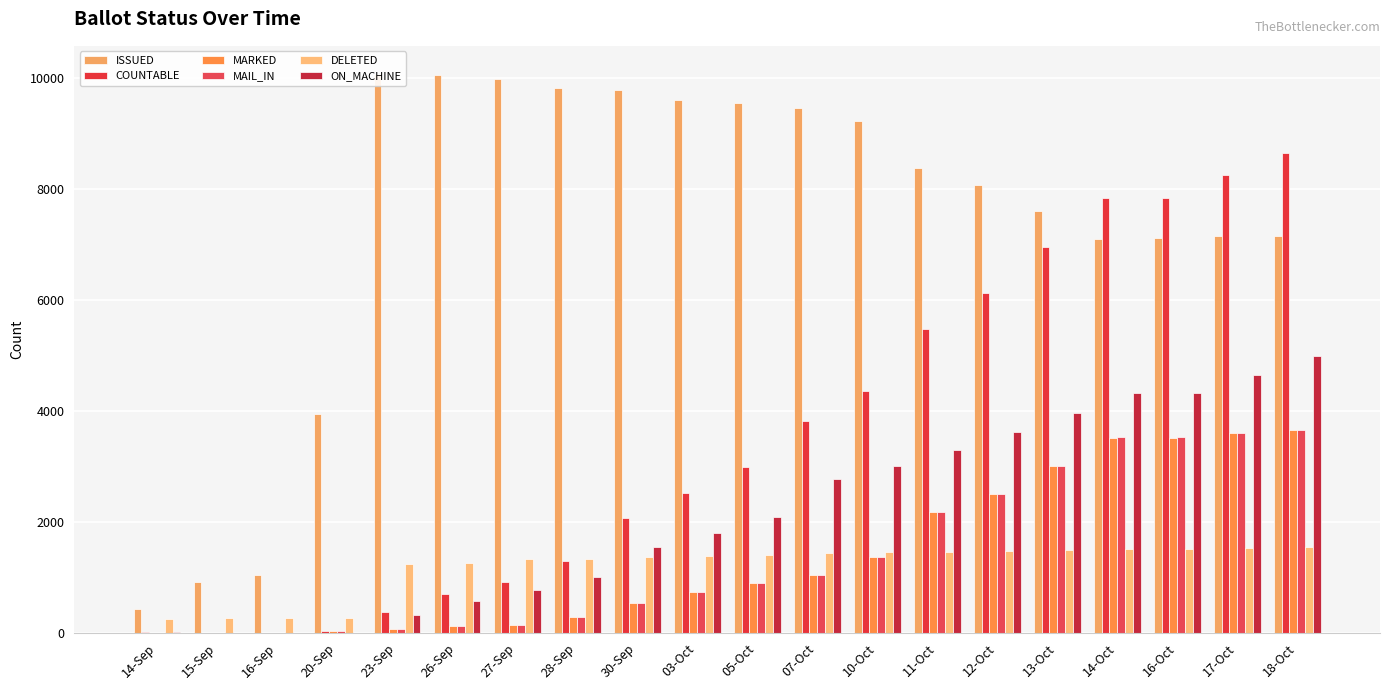

What is the minimum value for DELETED?

253